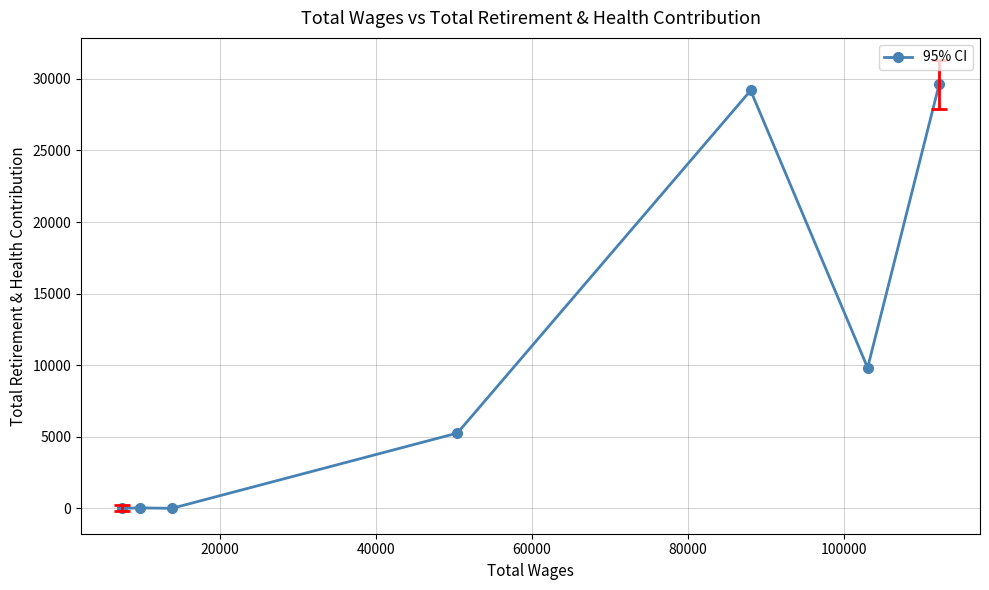

What is the difference between the maximum and minimum values?

29607